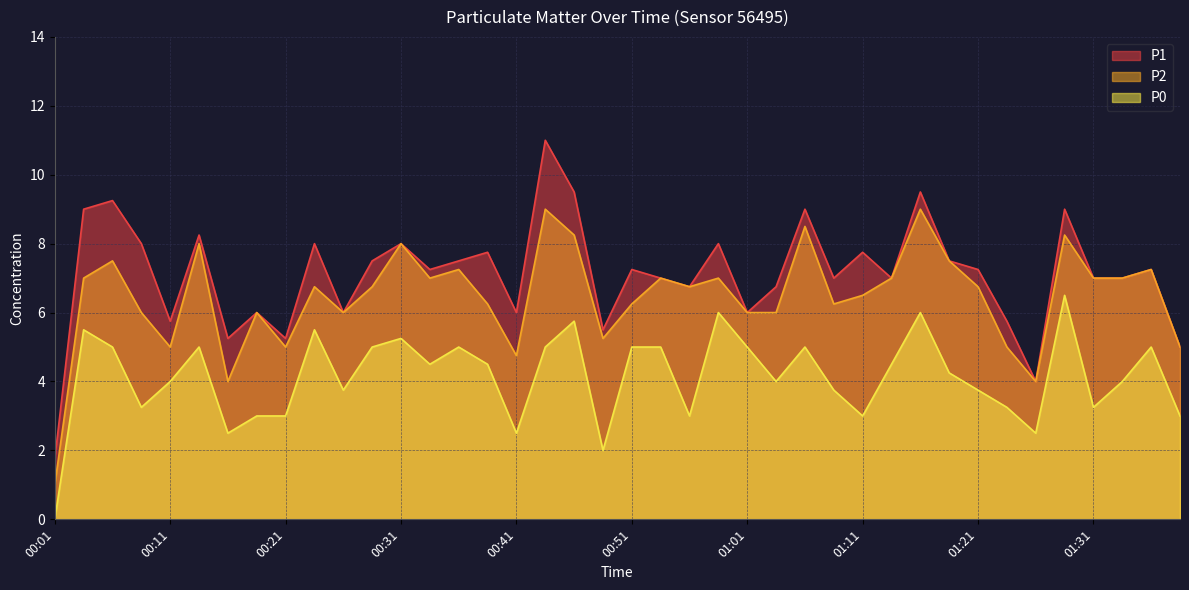

How many lines are shown in the chart?

3